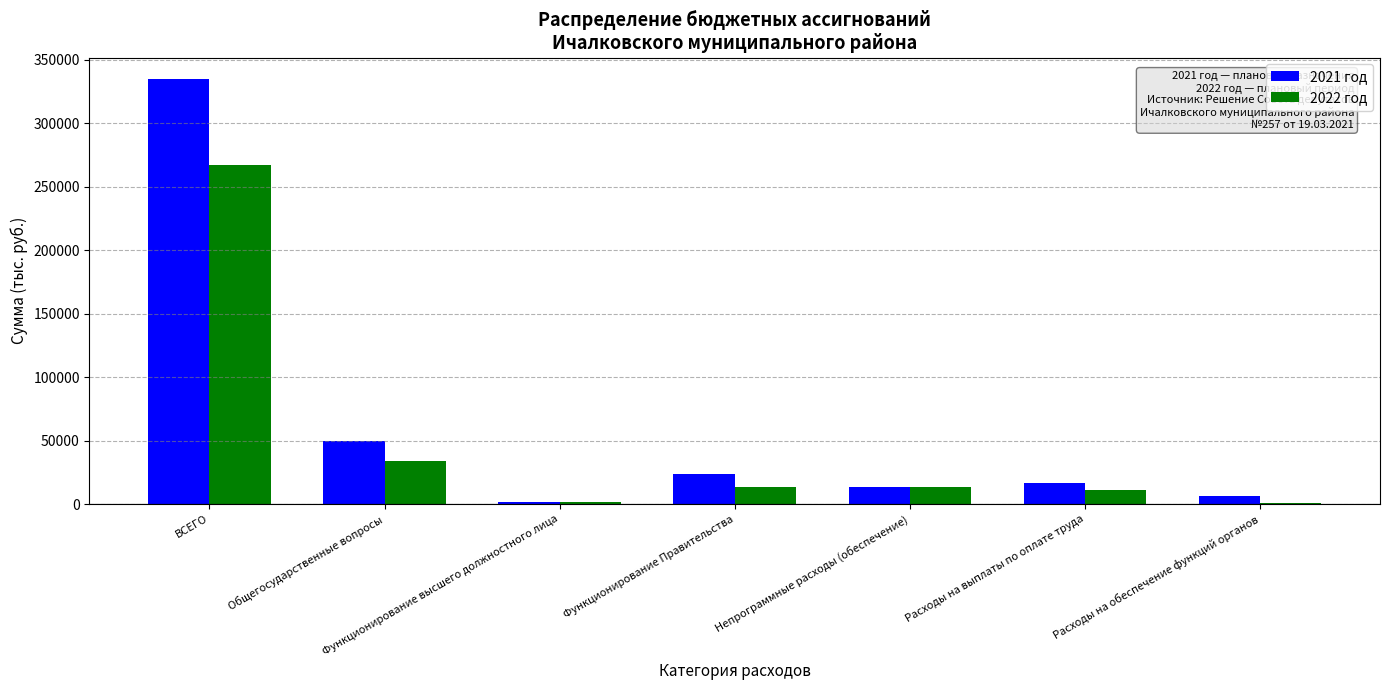

What is the sum of all 2022 год values?

341757.0